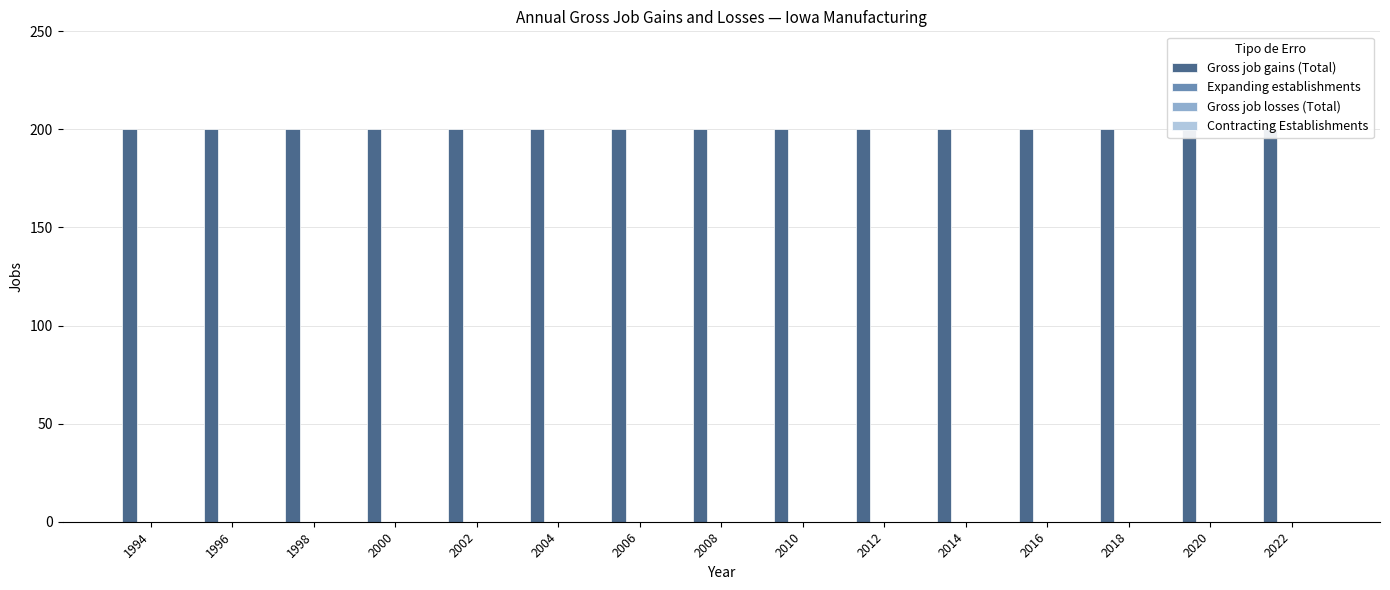

Is the value of Gross job gains (Total) at 2016 greater than the value of Gross job losses (Total) at 2014?

Yes